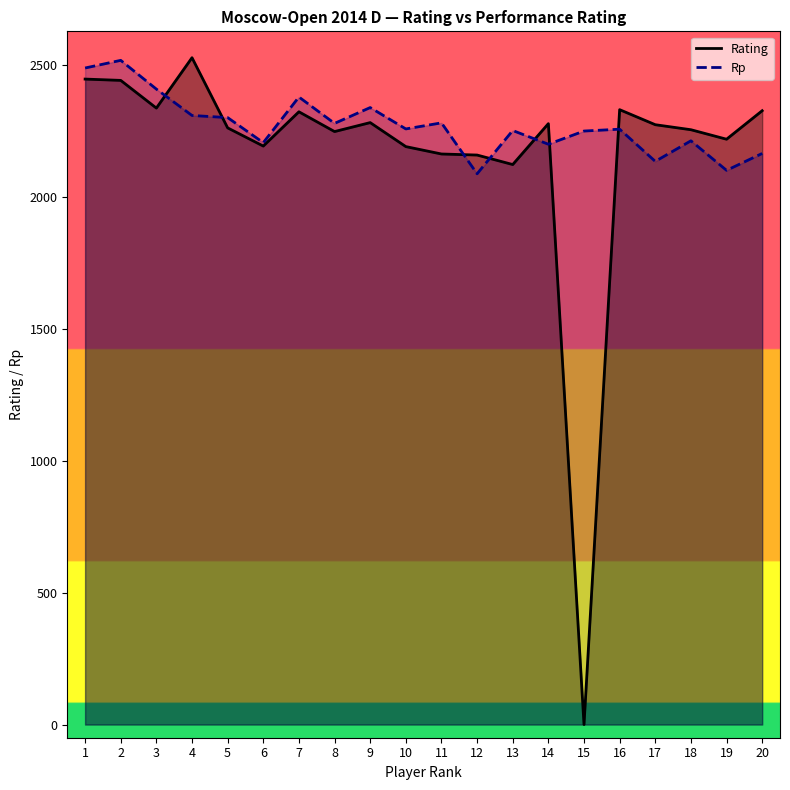

The value of Rp at 9 is 2339. True or false?

True